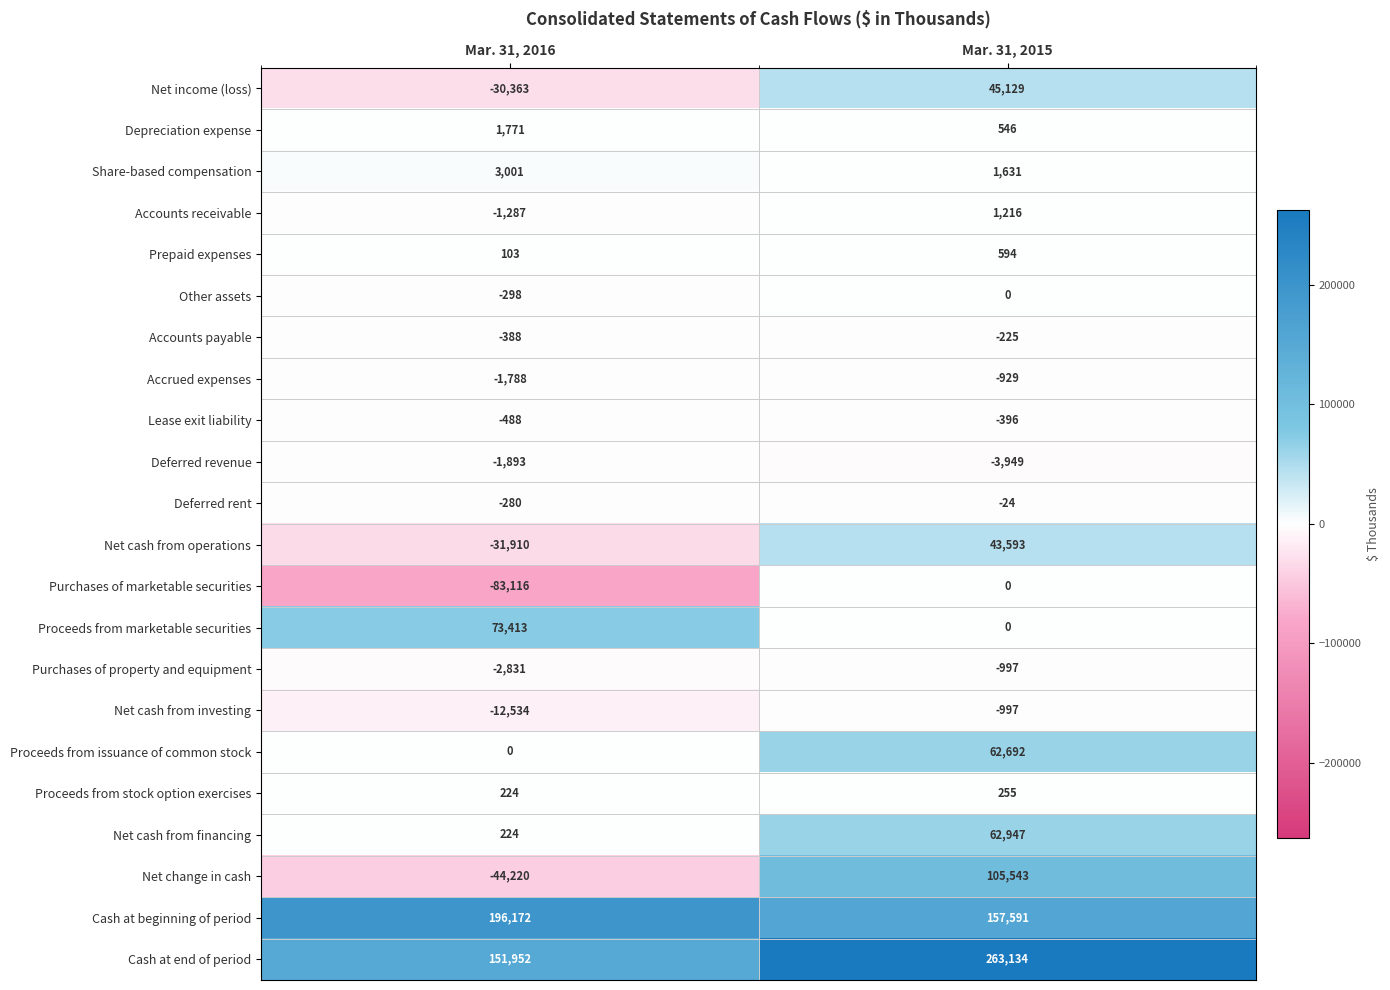

What is the difference between the maximum and minimum values in the Purchases of marketable securities series?

83116